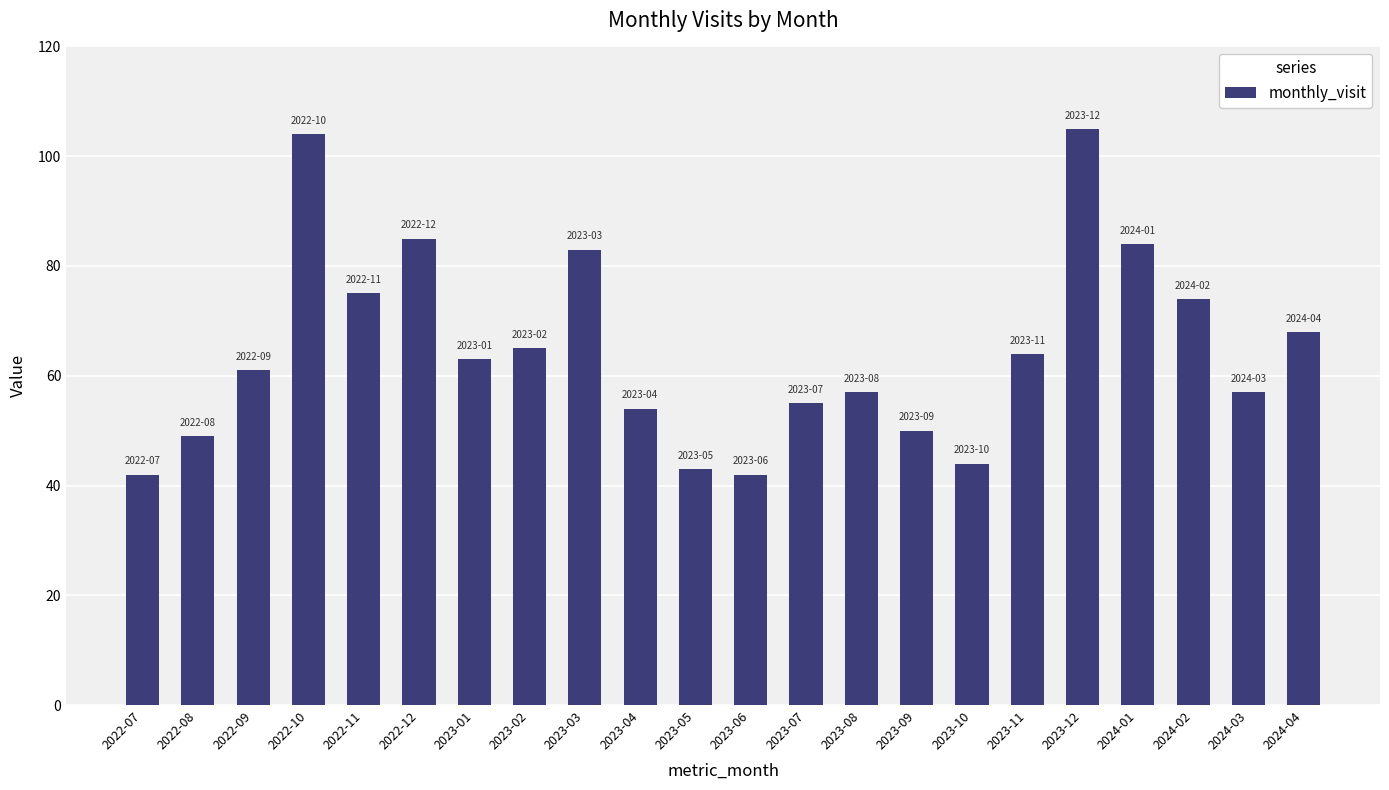

What is the value of the 21st bar from the left?

57